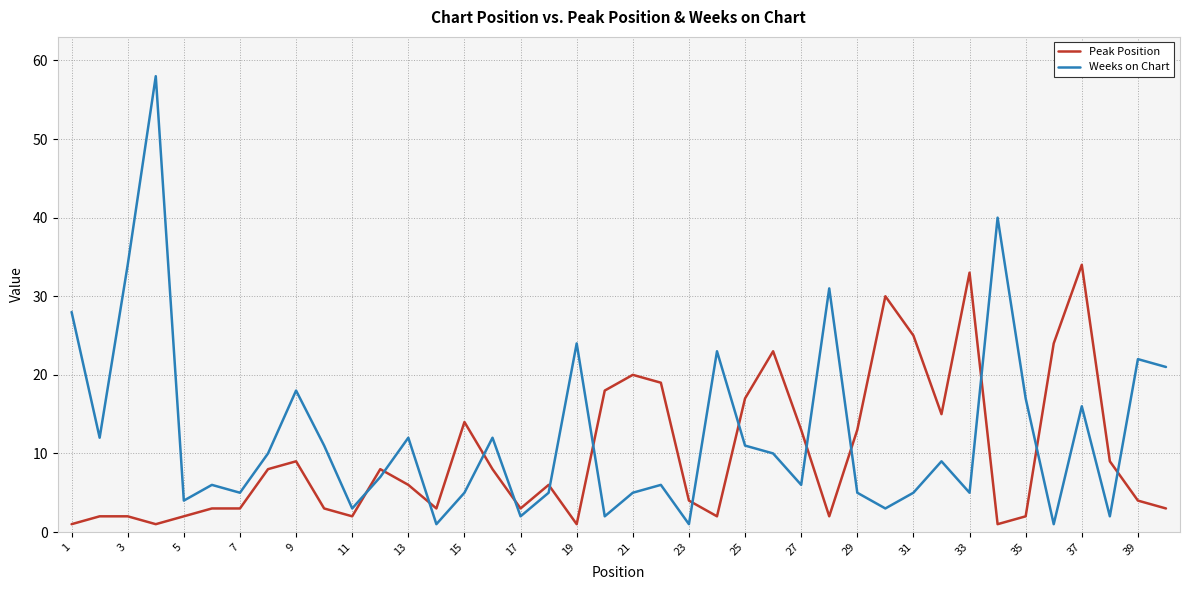

Which series has the largest total across all categories?

Weeks on Chart